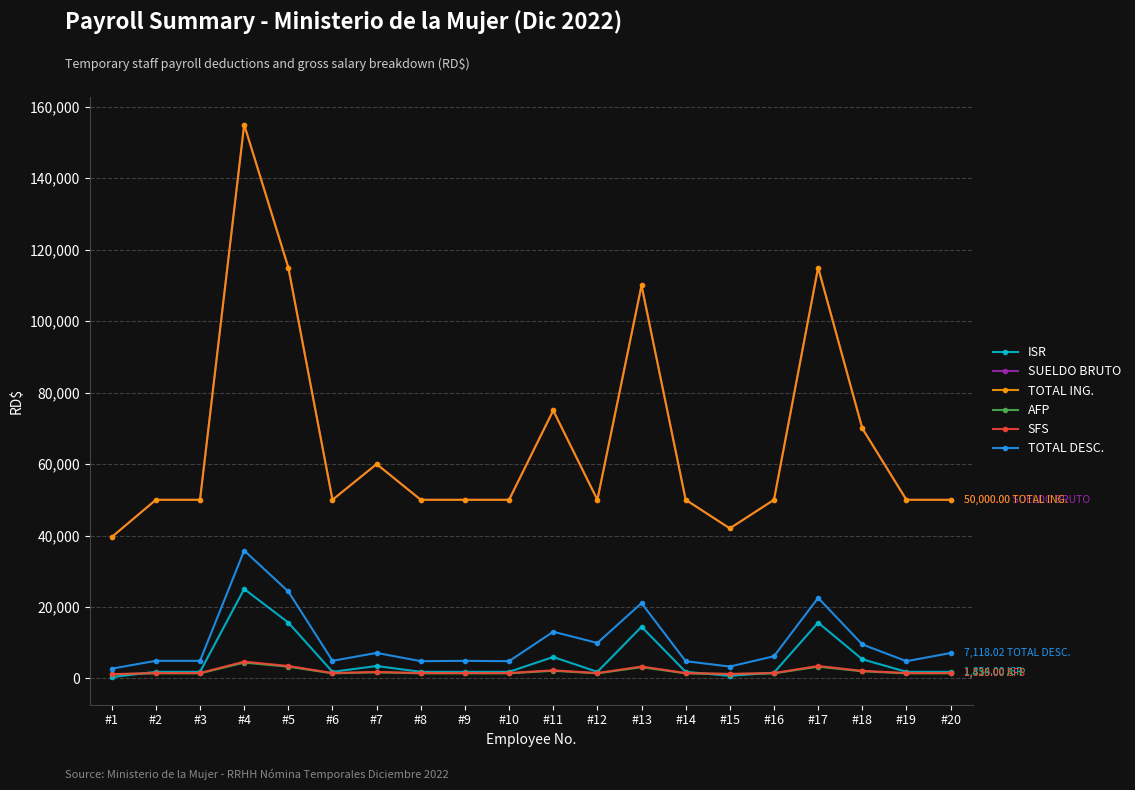

Which series changed the most between #4 and #9?

SUELDO BRUTO